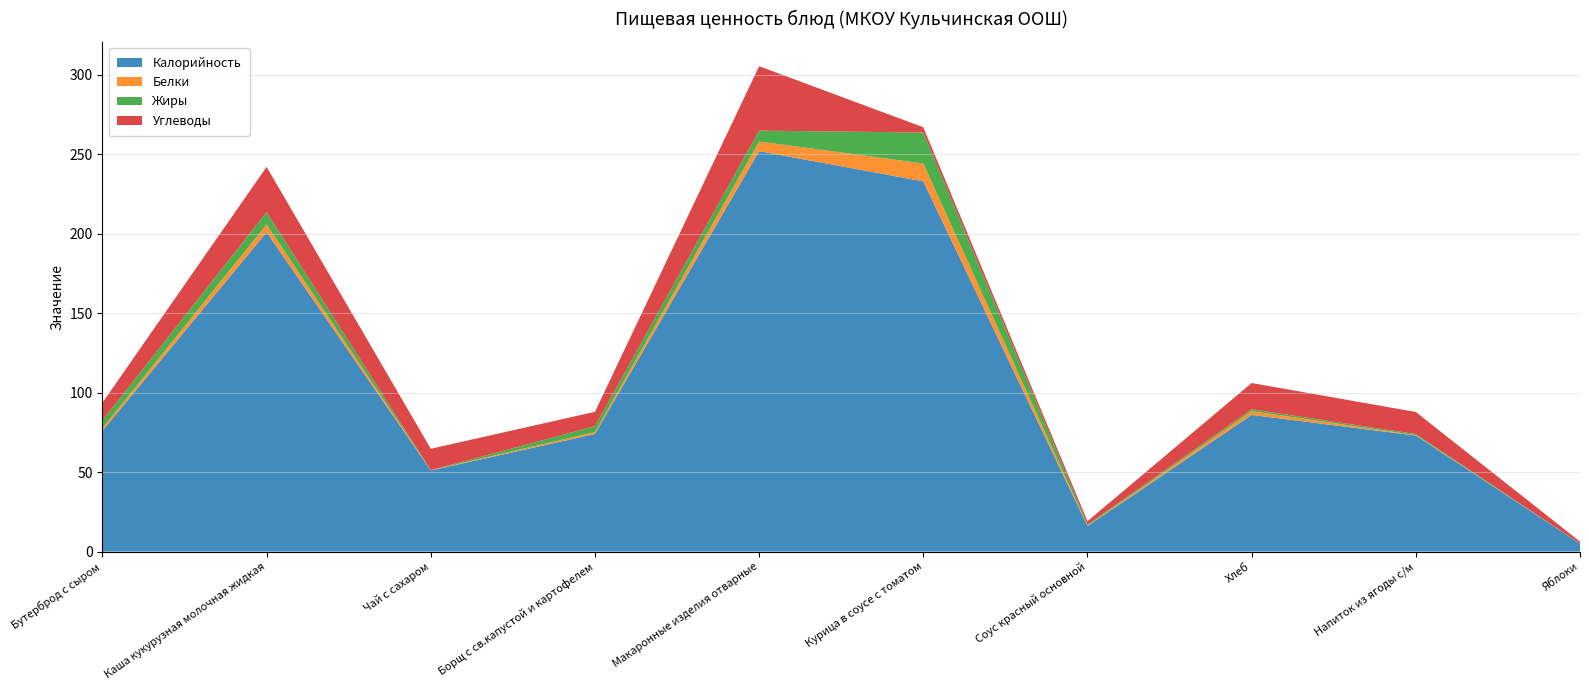

Reading left to right, extract all data points from this chart.

Калорийность: Бутерброд с сыром=76.0	Каша кукурузная молочная жидкая=201.0	Чай с сахаром=51.0	Борщ с св.капустой и картофелем=74.0	Макаронные изделия отварные=252.0	Курица в соусе с томатом=233.0	Соус красный основной=16.0	Хлеб=86.0	Напиток из ягоды с/м=73.0	Яблоки=5.0
Белки: Бутерброд с сыром=1.7	Каша кукурузная молочная жидкая=4.9	Чай с сахаром=0.2	Борщ с св.капустой и картофелем=1.2	Макаронные изделия отварные=6.1	Курица в соусе с томатом=11.2	Соус красный основной=0.3	Хлеб=2.4	Напиток из ягоды с/м=0.3	Яблоки=0.1
Жиры: Бутерброд с сыром=4.9	Каша кукурузная молочная жидкая=7.8	Чай с сахаром=0.0	Борщ с св.капустой и картофелем=3.7	Макаронные изделия отварные=6.8	Курица в соусе с томатом=19.5	Соус красный основной=0.7	Хлеб=1.1	Напиток из ягоды с/м=0.7	Яблоки=0.1
Углеводы: Бутерброд с сыром=11.1	Каша кукурузная молочная жидкая=28.5	Чай с сахаром=13.5	Борщ с св.капустой и картофелем=9.0	Макаронные изделия отварные=40.6	Курица в соусе с томатом=3.3	Соус красный основной=2.1	Хлеб=16.5	Напиток из ягоды с/м=13.9	Яблоки=1.2